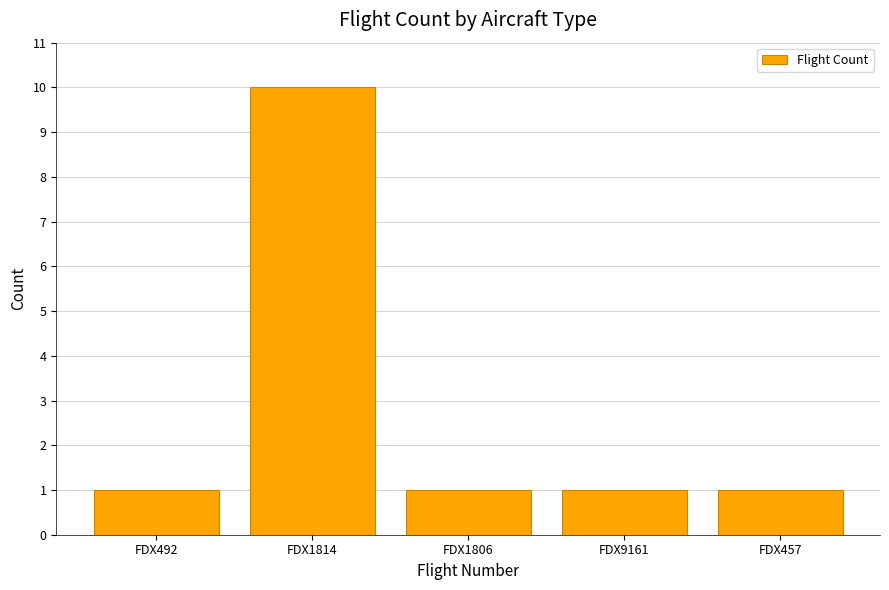

What position from the right is FDX1806?

3